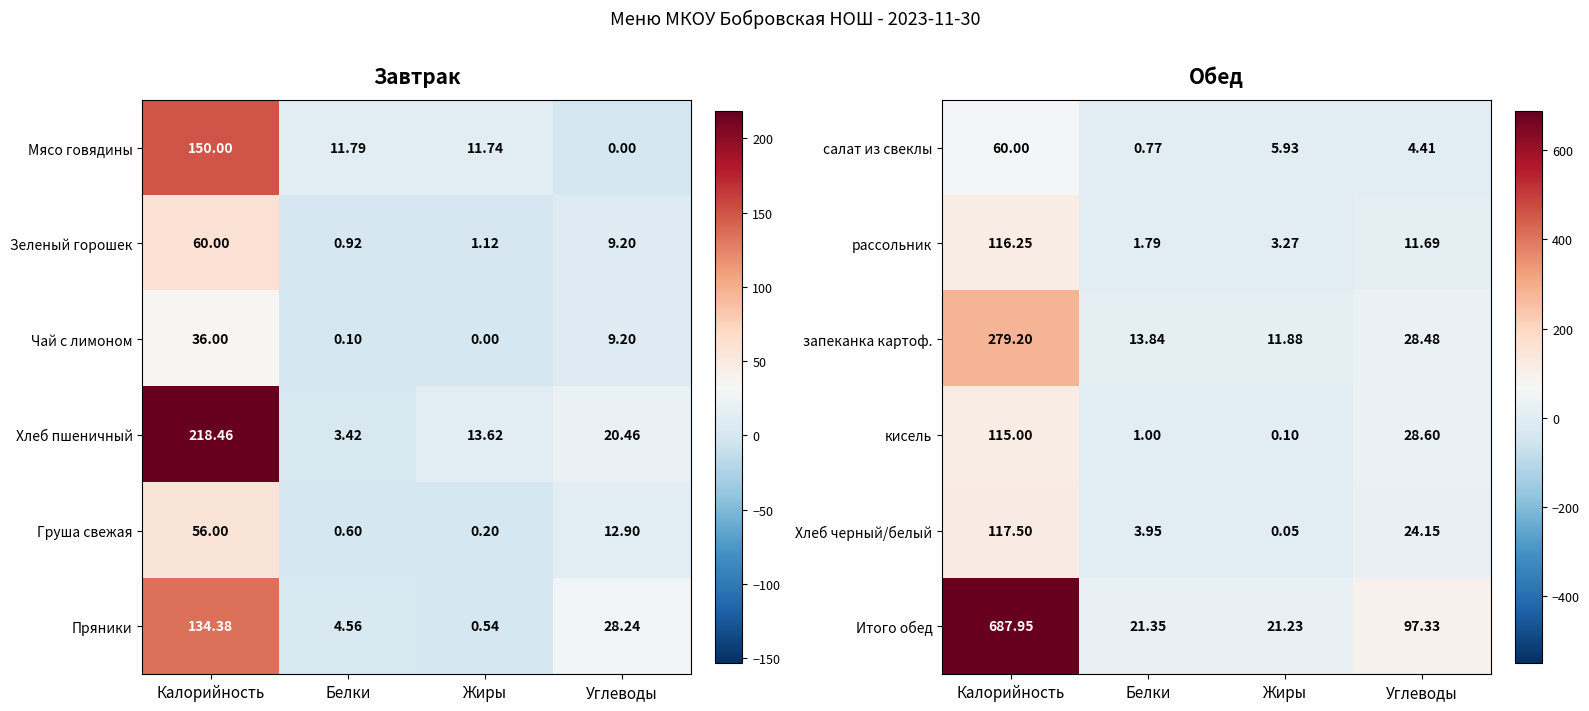

What is the lowest value of the запеканка картоф. series?

11.9